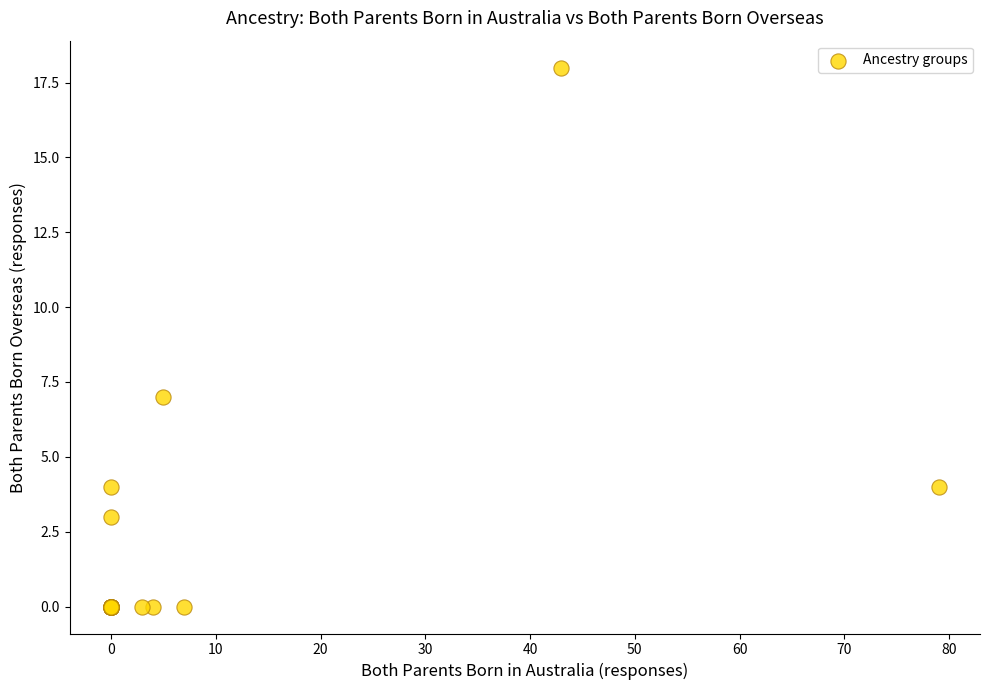

What Y value in the scatter plot is closest to 9?

7